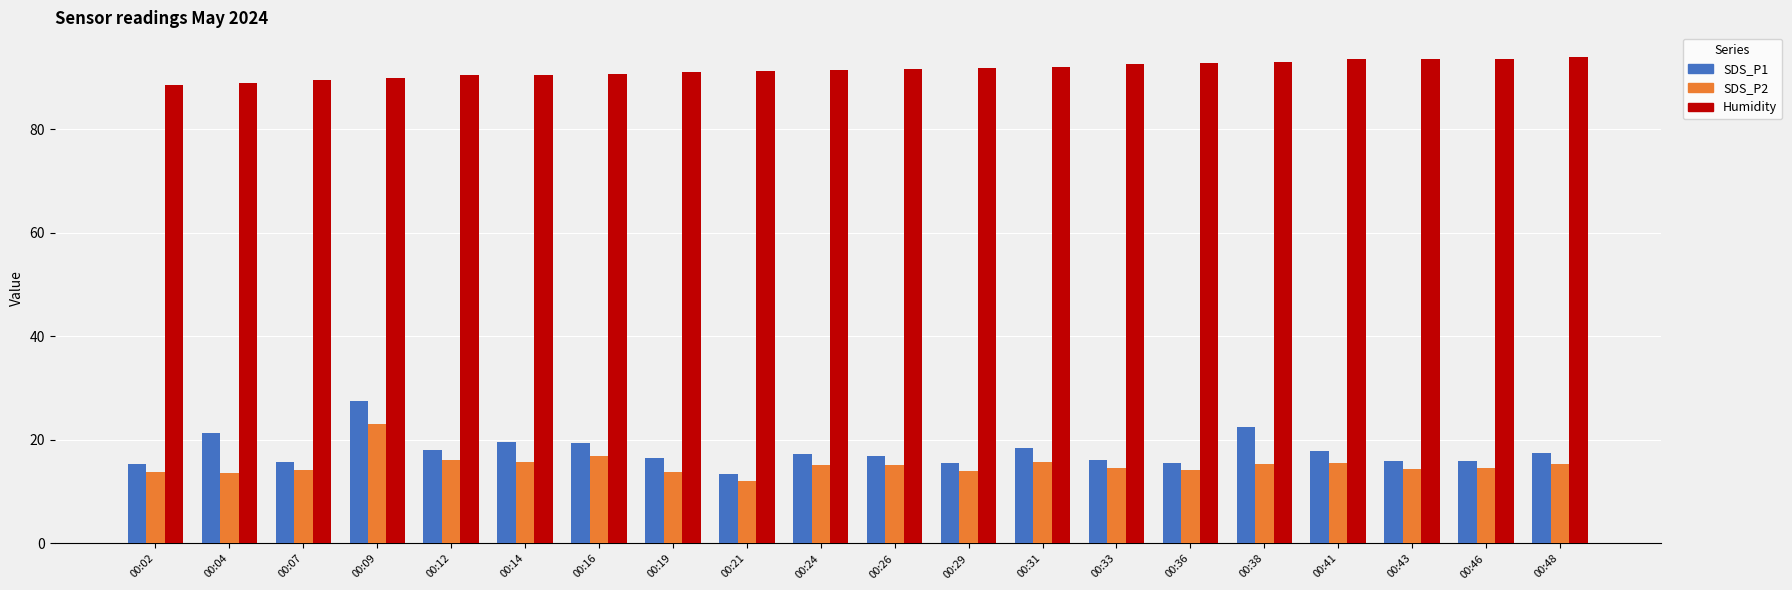

Are the bars grouped side by side (vs. stacked)?

Yes